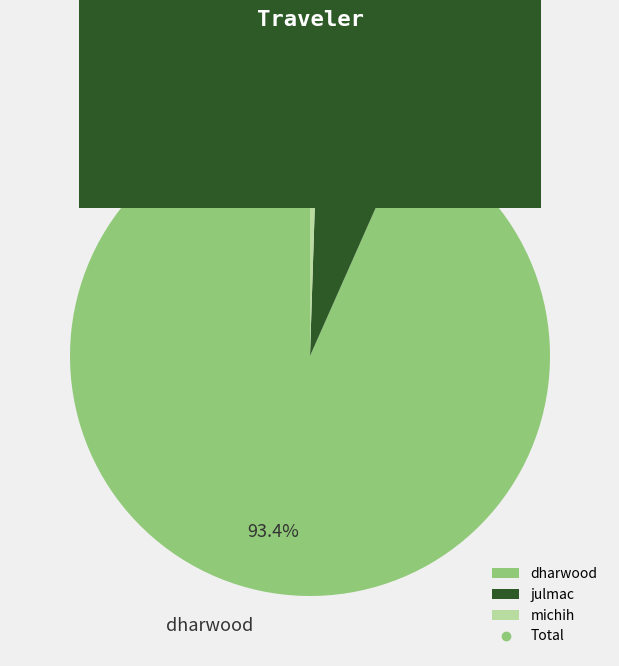

Which slice is the largest?

dharwood